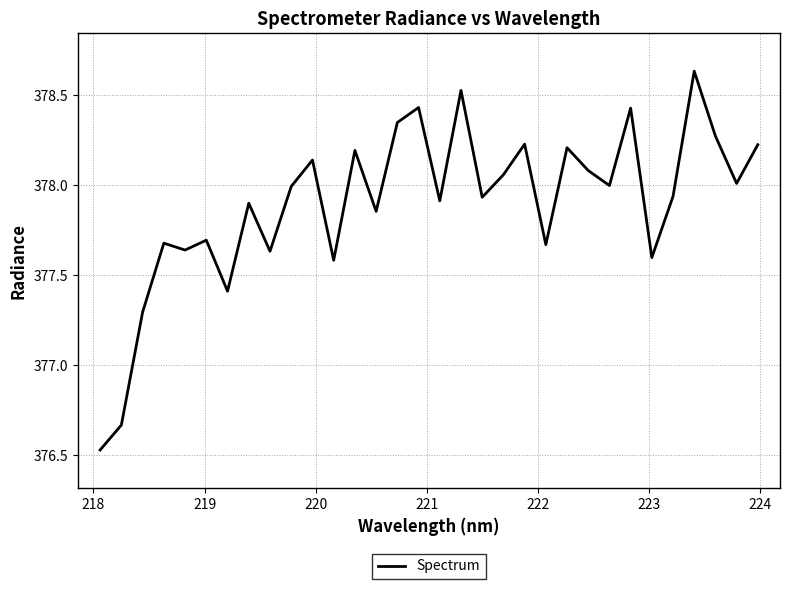

What is the difference between the maximum and minimum values?

2.1